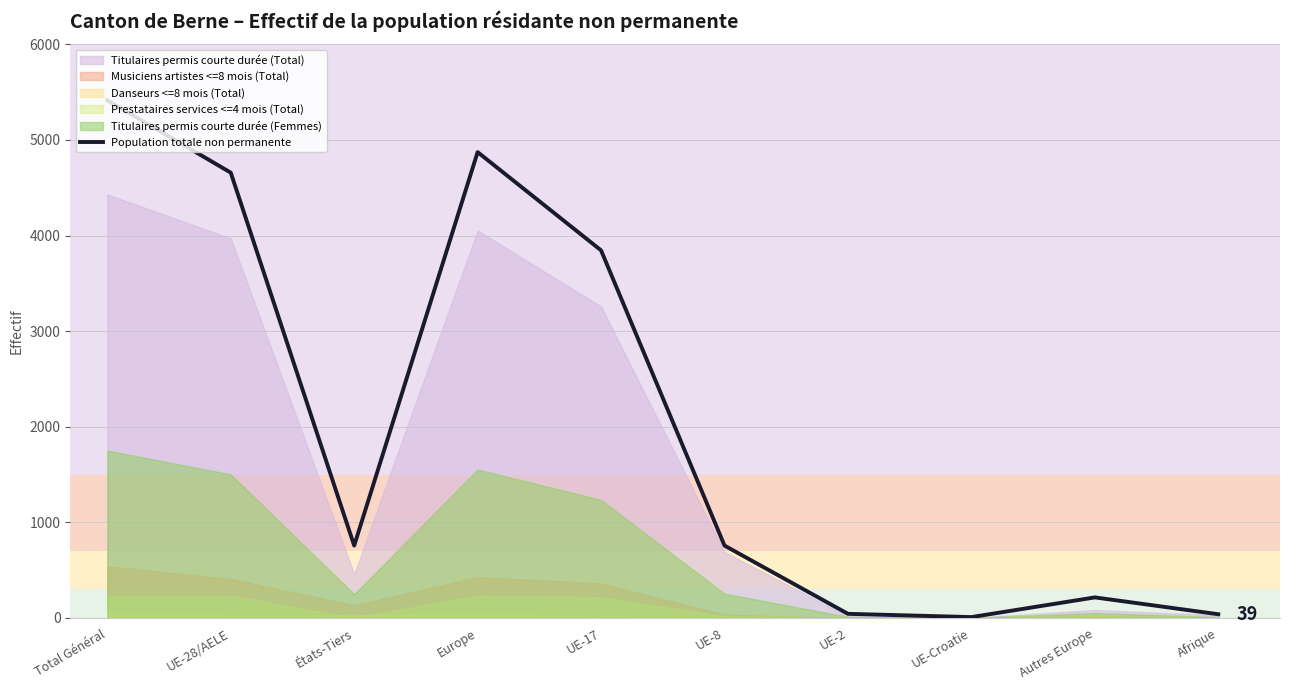

What is the difference between the maximum and minimum values?

5406